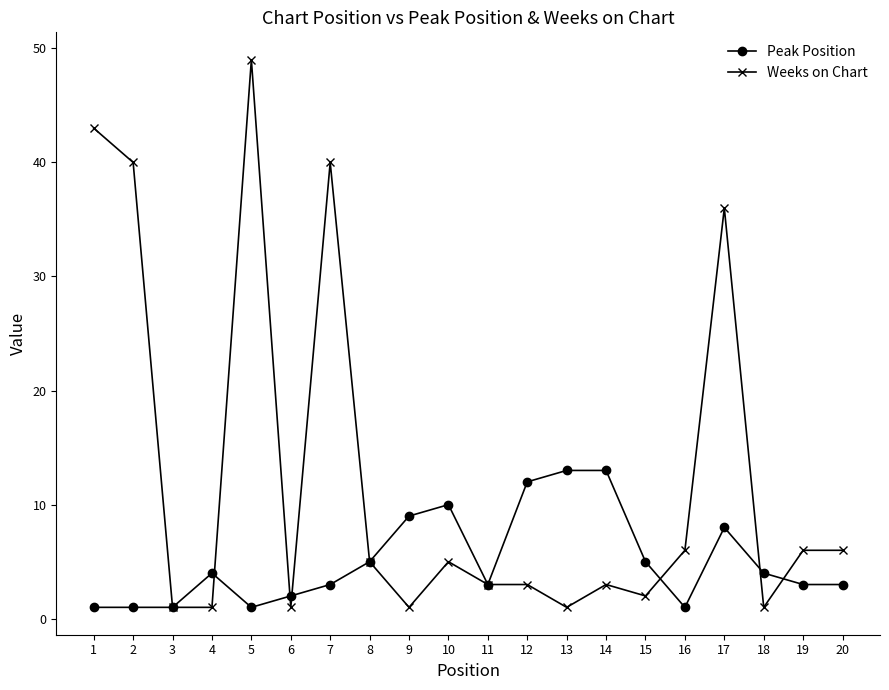

The Peak Position series shows 1 at 16. True or false?

True